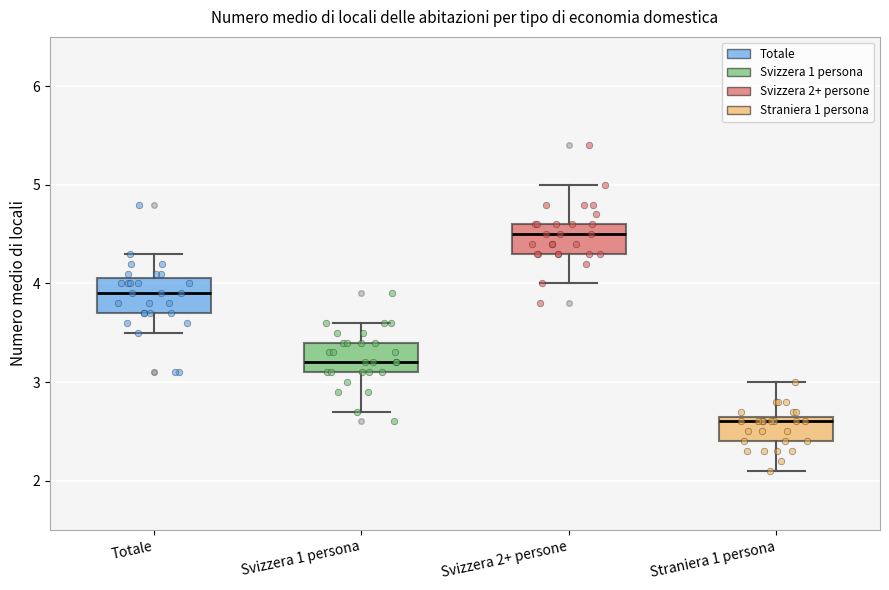

Which box's median line is the highest?

Svizzera 2+ persone